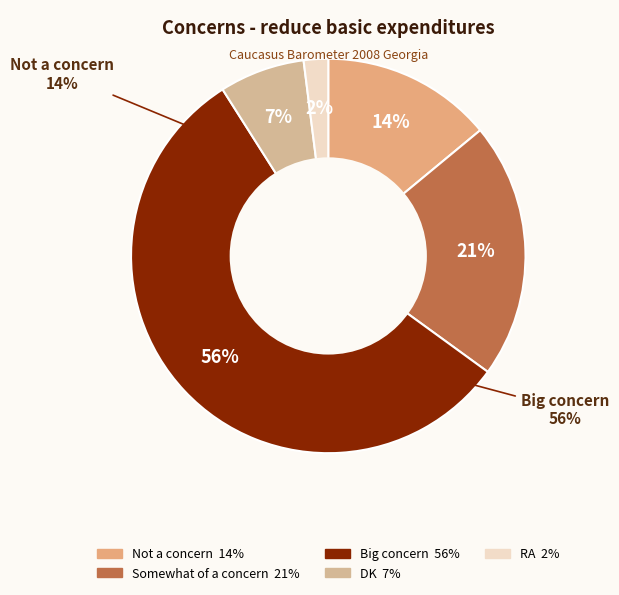

Approximately how many times larger is the value at DK compared to RA?

3.5